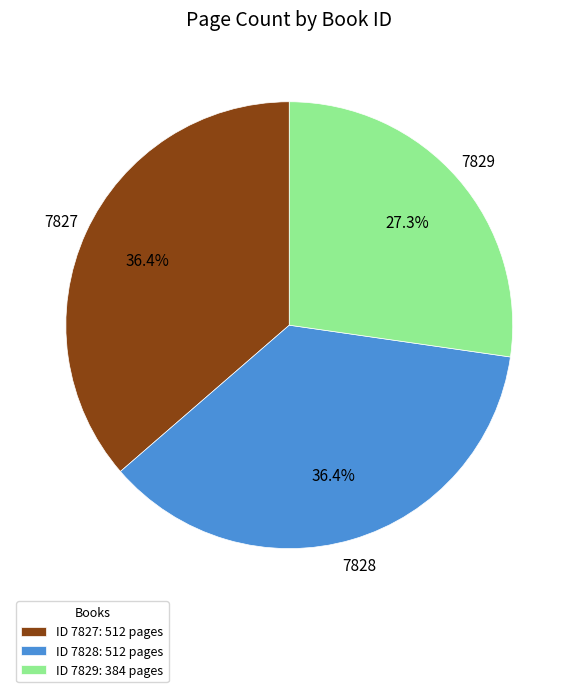

To the nearest percent, what is the difference between the 7829 and 7828 slice percentages?

9%